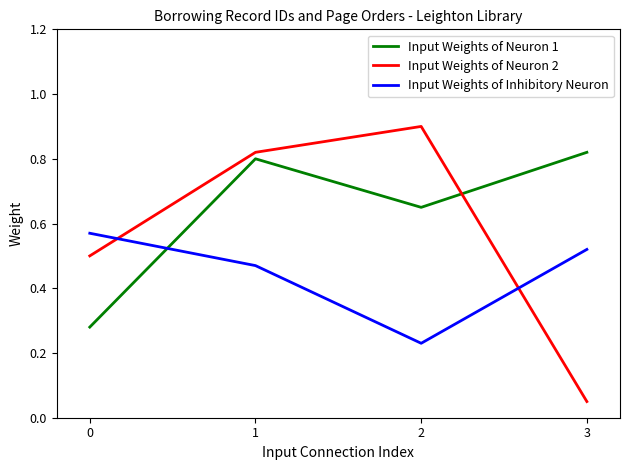

At which label is Input Weights of Neuron 2 closest to 0?

3